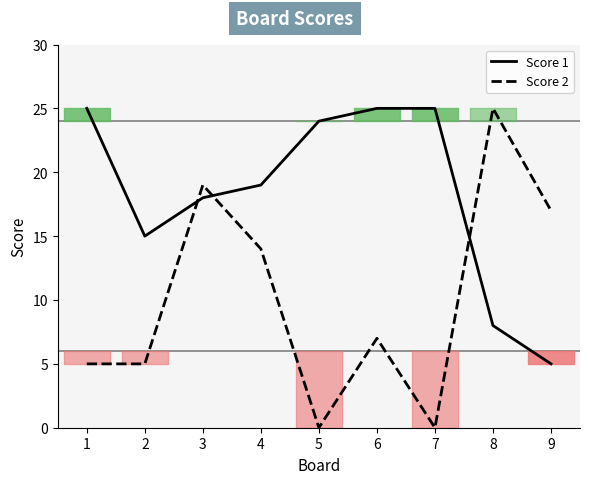

Reading right to left, list all the values displayed in this chart.

Score 1: 5	8	25	25	24	19	18	15	25
Score 2: 17	25	0	7	0	14	19	5	5